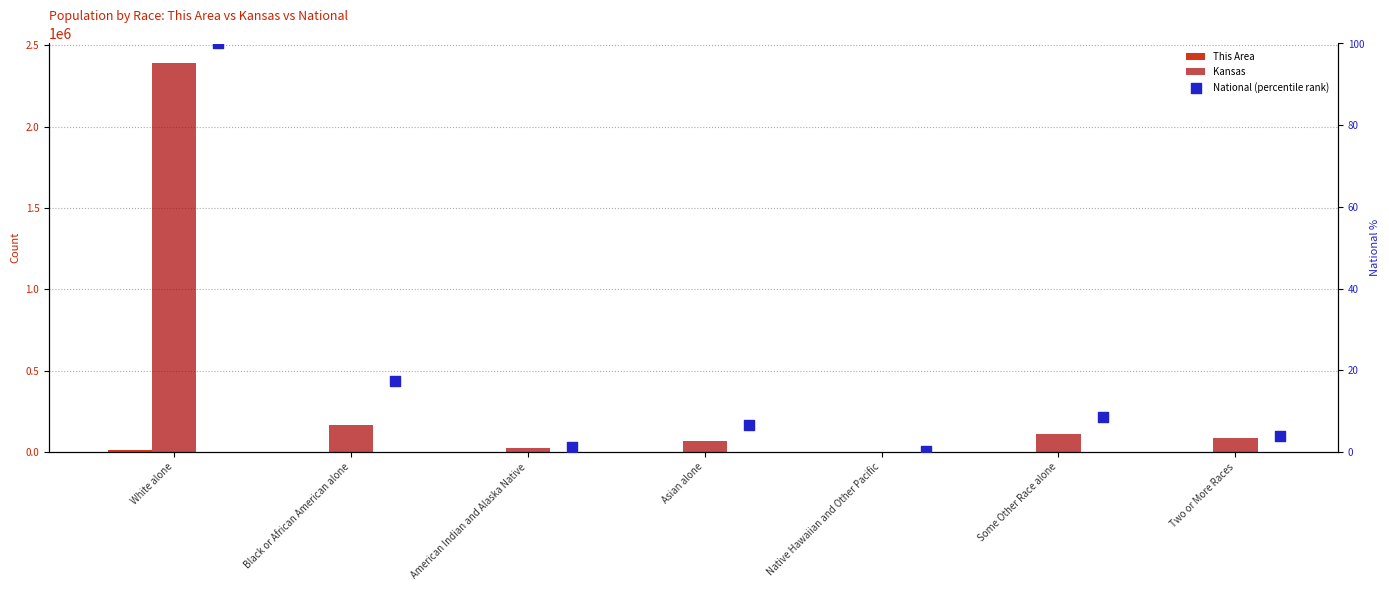

Is the value of This Area at American Indian and Alaska Native greater than the value of Kansas at Asian alone?

No